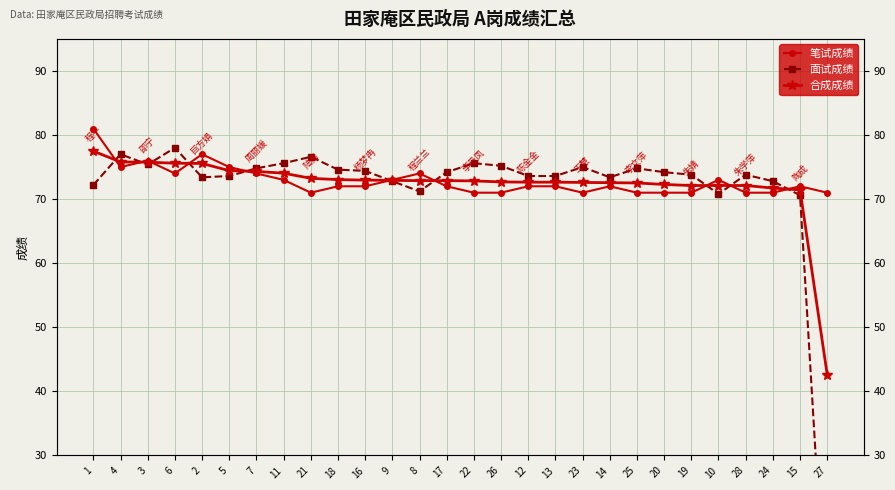

Which has a higher value, 21 or 4?

4